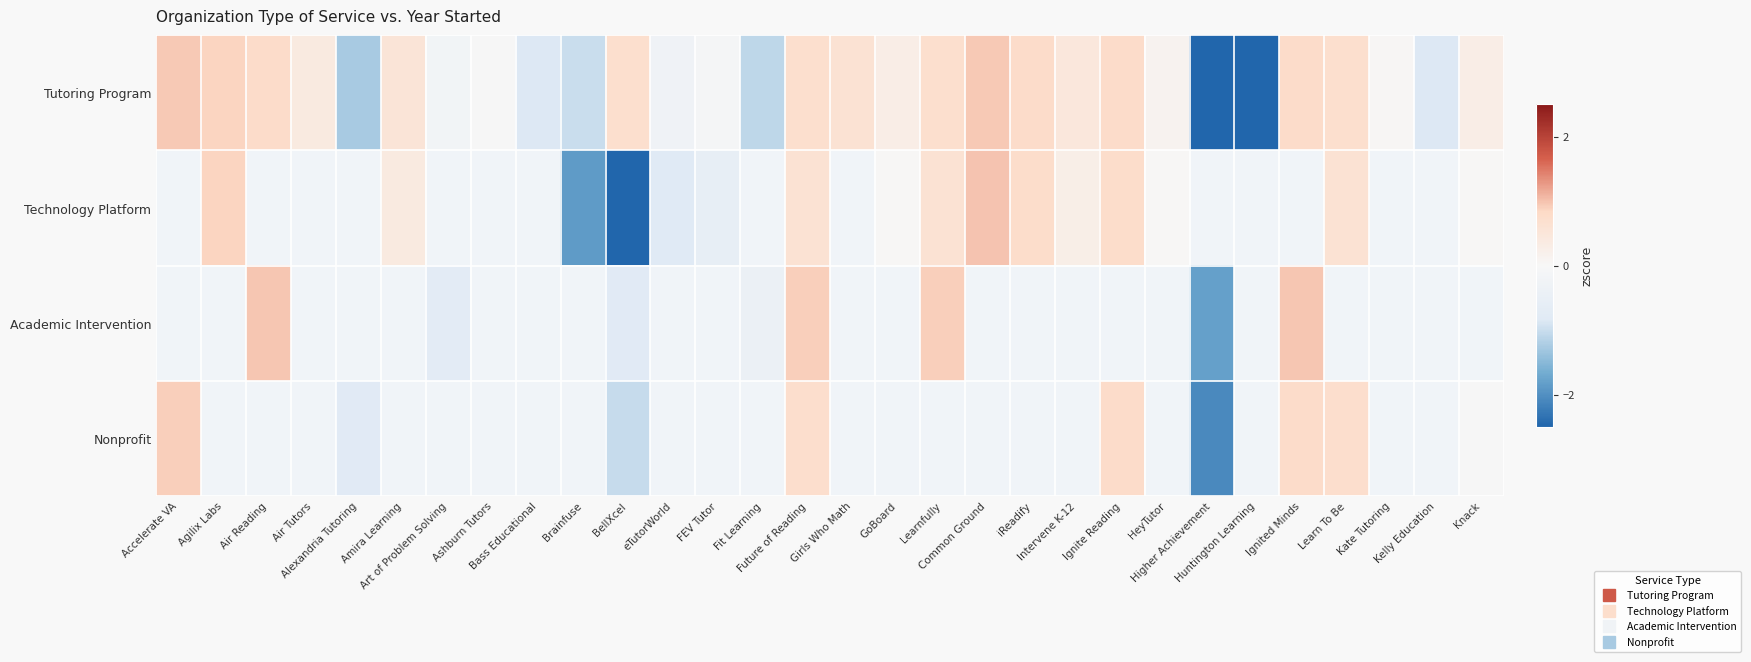

How many distinct data groups are displayed?

4